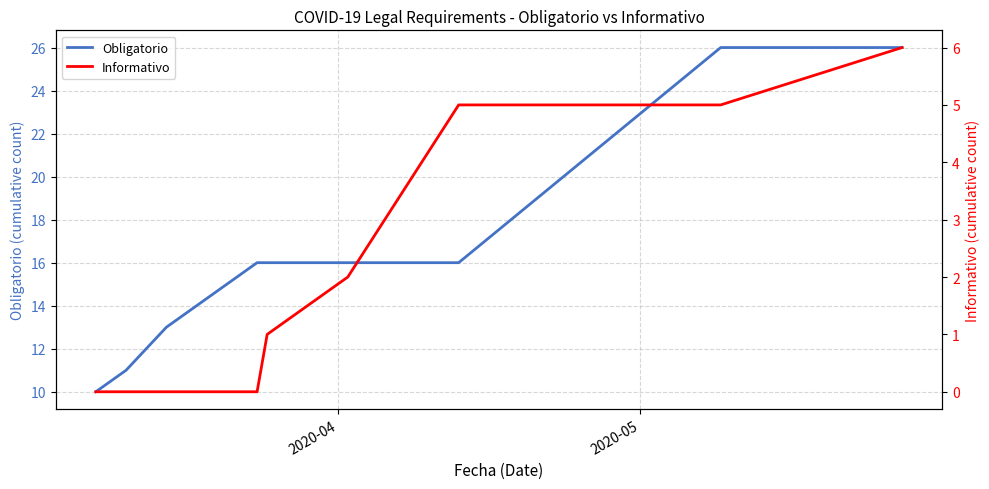

Reading left to right, list all the values displayed in this chart.

Obligatorio: 10	11	13	16	16	16	16	26	26
Informativo: 0	0	0	0	1	2	5	5	6